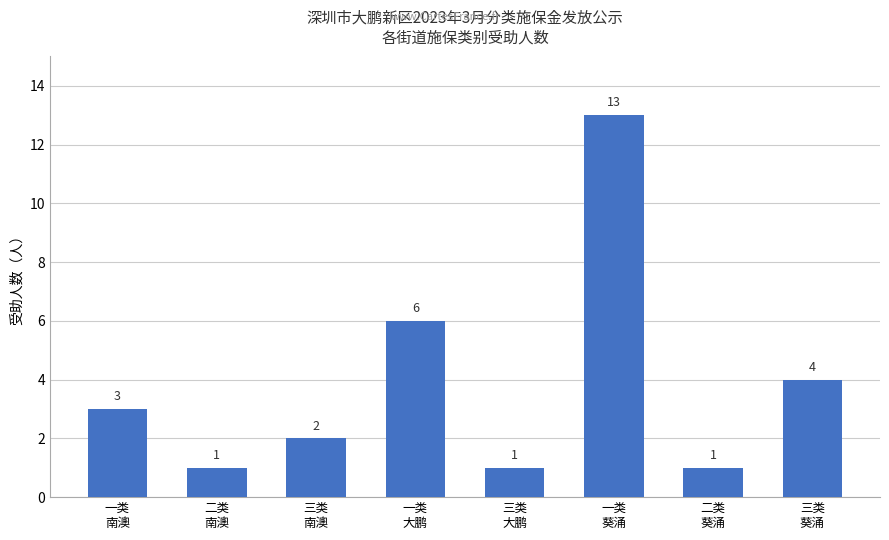

What is the sum of the values at 一类
葵涌 and 三类
南澳?

15